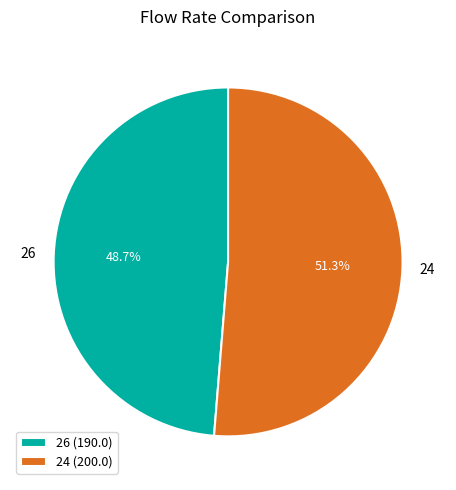

How many segments does this pie chart have?

2